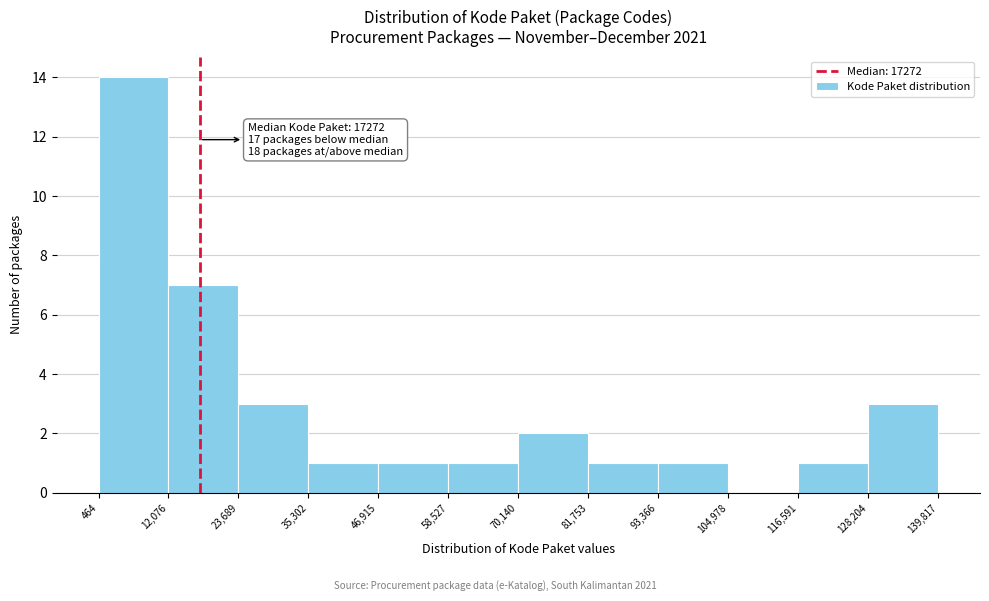

Which range on the x-axis has the tallest bar?

464 to 12,076